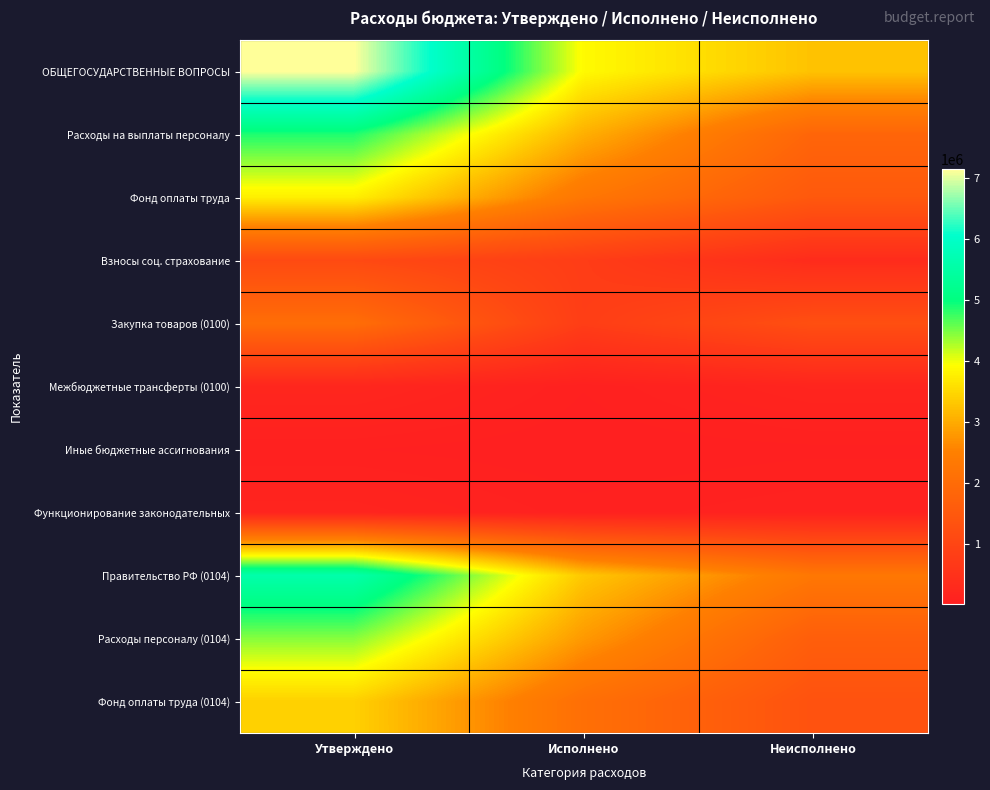

Reading left to right, what are all the values shown in this chart?

ОБЩЕГОСУДАРСТВЕННЫЕ ВОПРОСЫ: Утверждено=7136262.4	Исполнено=3885539.2	Неисполнено=3250723.2
Расходы на выплаты персоналу: Утверждено=4868721.2	Исполнено=3043234.5	Неисполнено=1825486.7
Фонд оплаты труда: Утверждено=3761396.0	Исполнено=2272283.1	Неисполнено=1489112.9
Взносы соц. страхование: Утверждено=1107325.1	Исполнено=770951.3	Неисполнено=336373.8
Закупка товаров (0100): Утверждено=2030607.3	Исполнено=790799.7	Неисполнено=1239807.6
Межбюджетные трансферты (0100): Утверждено=196934.0	Исполнено=40983.5	Неисполнено=155950.5
Иные бюджетные ассигнования: Утверждено=40000.0	Исполнено=10521.6	Неисполнено=29478.4
Функционирование законодательных: Утверждено=139000.0	Исполнено=49750.0	Неисполнено=89250.0
Правительство РФ (0104): Утверждено=5598187.4	Исполнено=3314379.0	Неисполнено=2283808.4
Расходы персоналу (0104): Утверждено=4435764.2	Исполнено=2795397.5	Неисполнено=1640366.6
Фонд оплаты труда (0104): Утверждено=3414300.0	Исполнено=2083425.9	Неисполнено=1330874.1